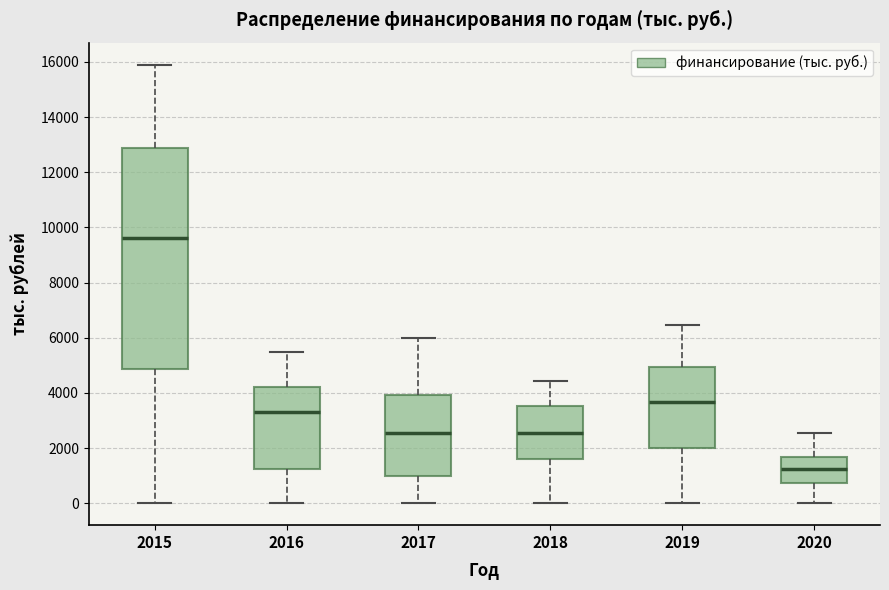

Reading left to right, read every box against the y-axis: the position of its median line, the range the box covers, and the ends of its whiskers. The values are not printed on the chart, so give them approximately, as read against the axis.

2015: median 9600, box 4800 to 12800, whiskers 0 to 16000
2016: median 3400, box 1200 to 4200, whiskers 0 to 5400
2017: median 2600, box 1000 to 4000, whiskers 0 to 6000
2018: median 2600, box 1600 to 3600, whiskers 0 to 4400
2019: median 3600, box 2000 to 5000, whiskers 0 to 6400
2020: median 1200, box 800 to 1600, whiskers 0 to 2600